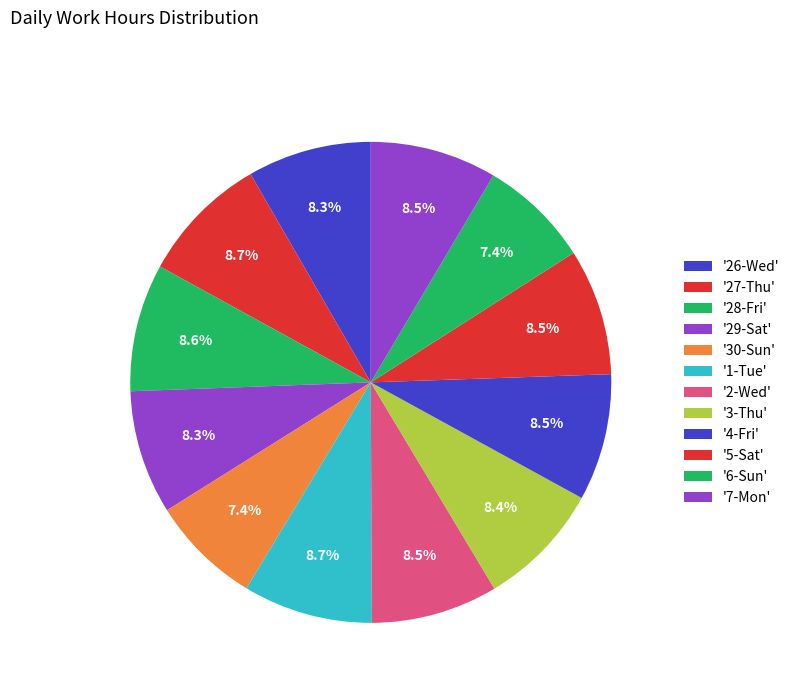

Which category has the smallest portion of the pie?

30-Sun